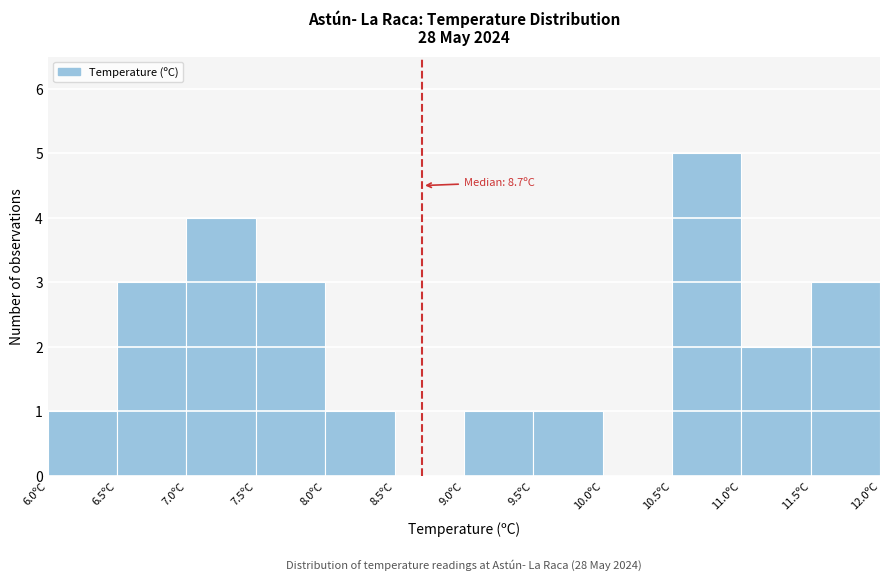

Which range on the x-axis has the tallest bar?

10.5 to 11.0